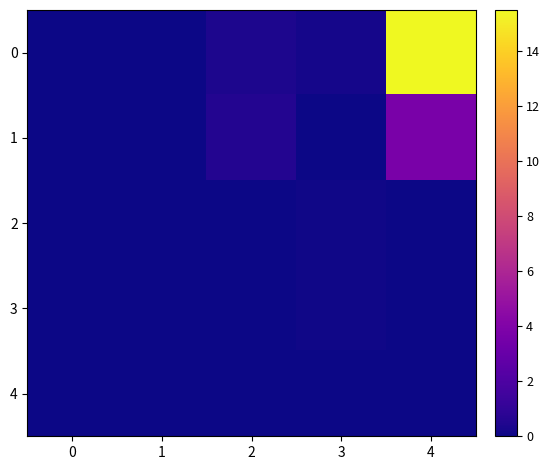

Reading right to left, transcribe all the data shown in this chart.

0: 4=15.5	3=0.2	2=0.4	1=0.0	0=0.0
1: 4=3.7	3=0.0	2=0.6	1=0.0	0=0.0
2: 4=0.0	3=0.1	2=0.0	1=0.0	0=0.0
3: 4=0.0	3=0.1	2=0.0	1=0.0	0=0.0
4: 4=0.0	3=0.0	2=0.0	1=0.0	0=0.0